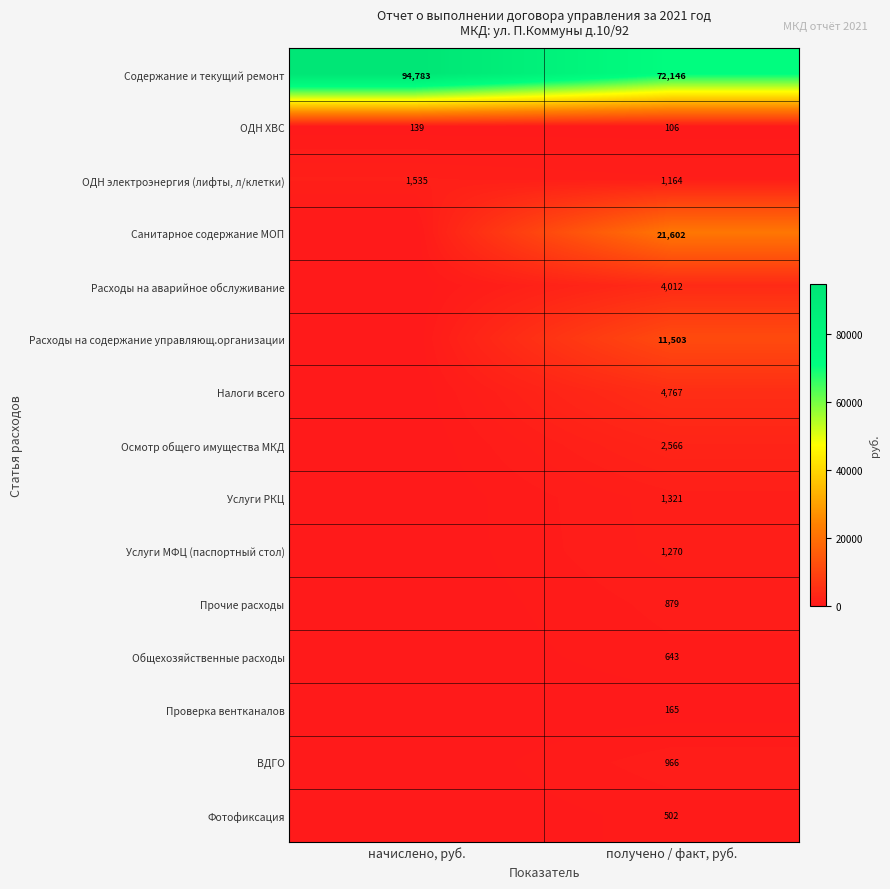

What is the total value across all series at начислено, руб.?

96457.0